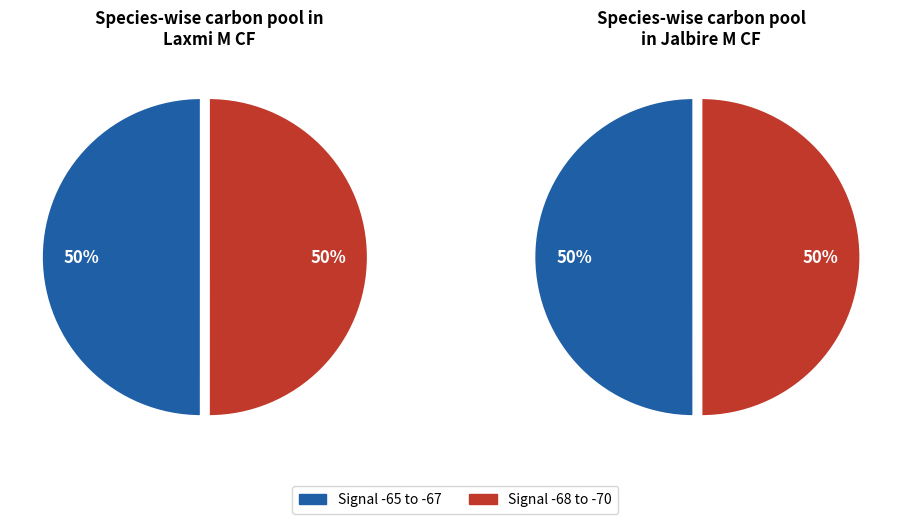

Does 33 represent more than half of the total?

No